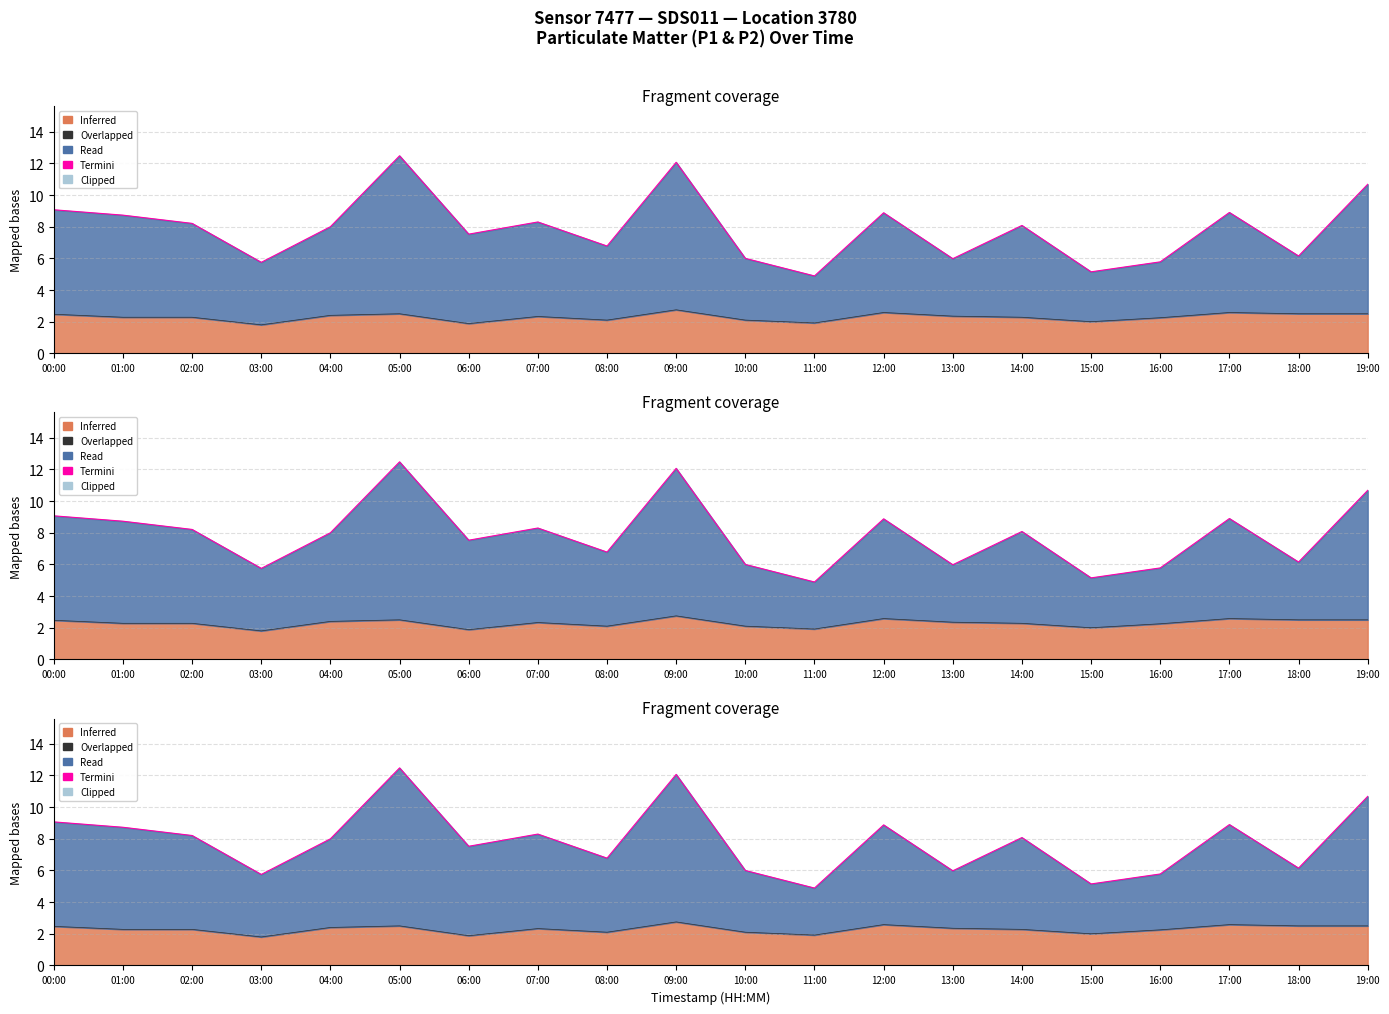

What is the average value of the Overlapped series?

2.3